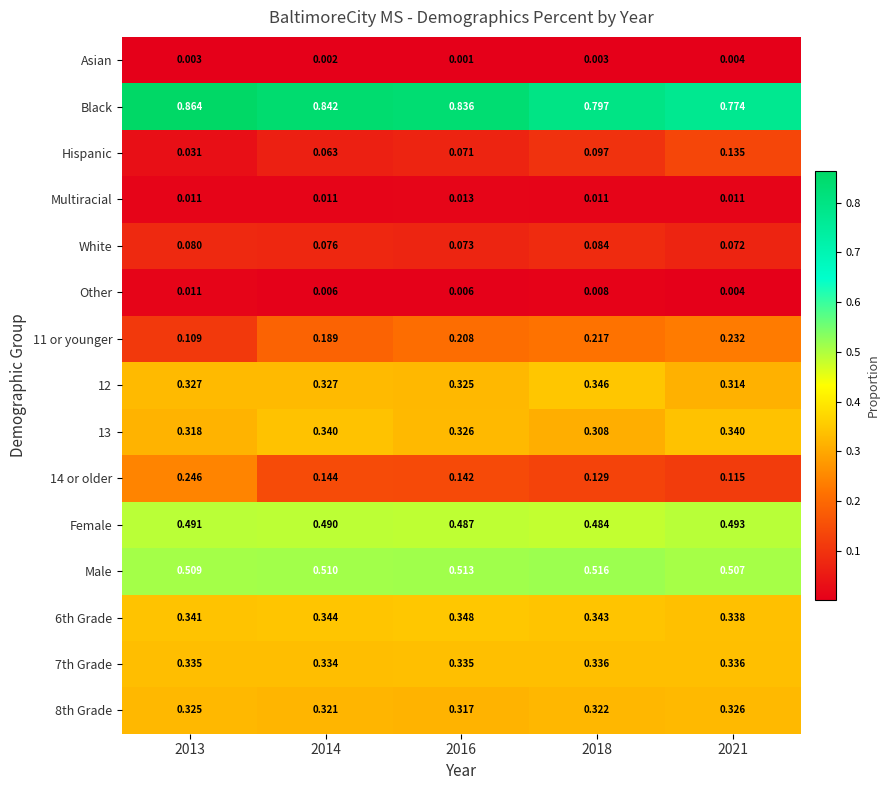

Which series changed the most between 2016 and 2018?

Black